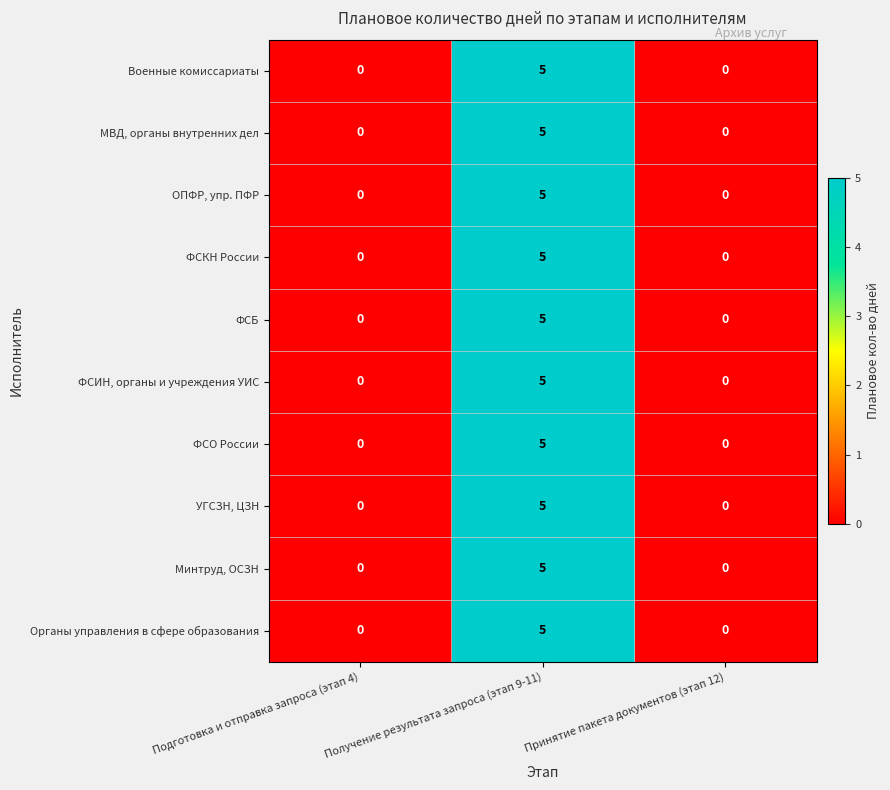

What is the difference between the maximum and minimum values in the ОПФР, упр. ПФР series?

5